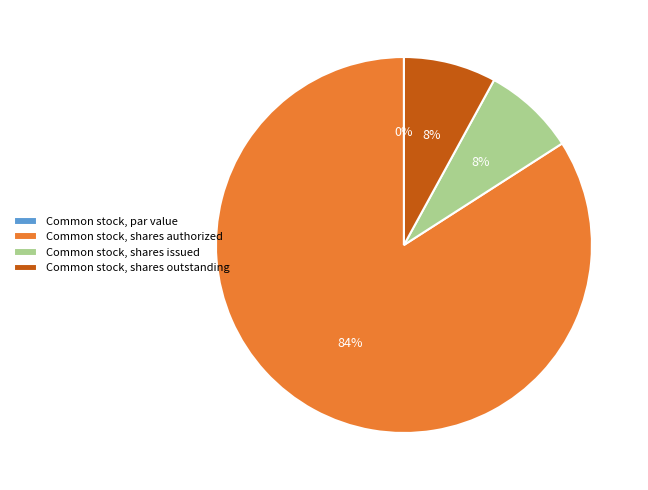

What is the ratio of the value at Common stock, shares authorized to the value at Common stock, shares issued?

10.6